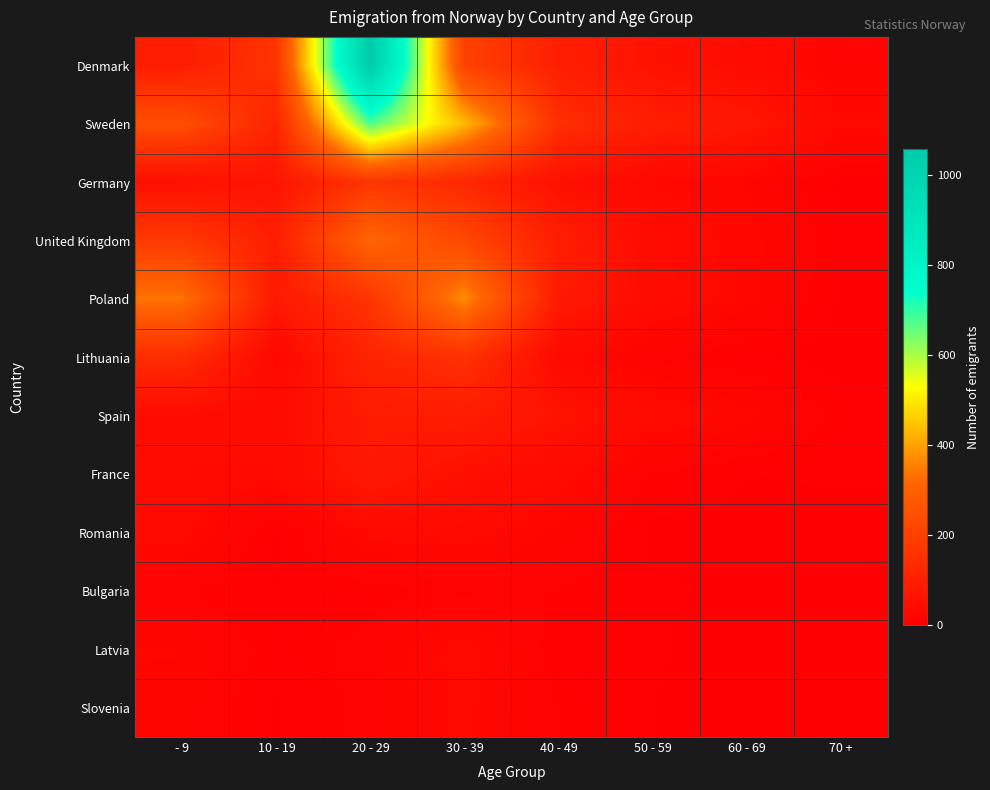

Which category has the highest value across all series?

20 - 29